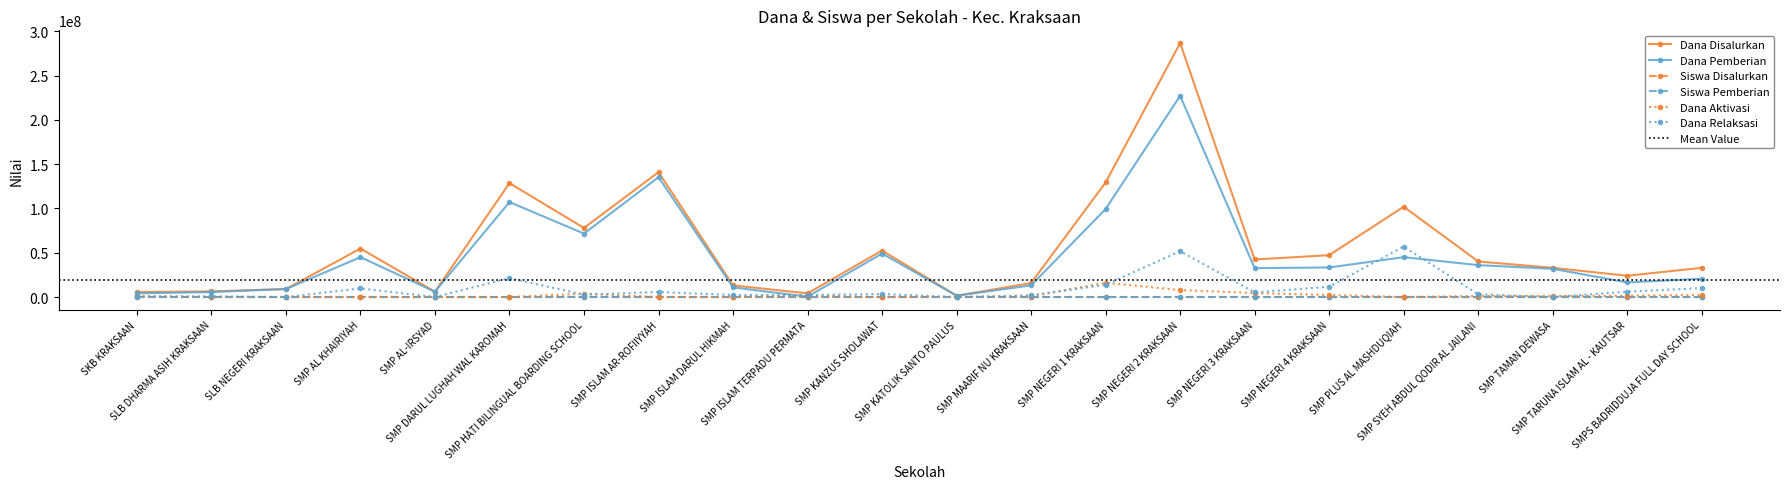

Where is the first local minimum for Siswa Pemberian?

SMP AL-IRSYAD